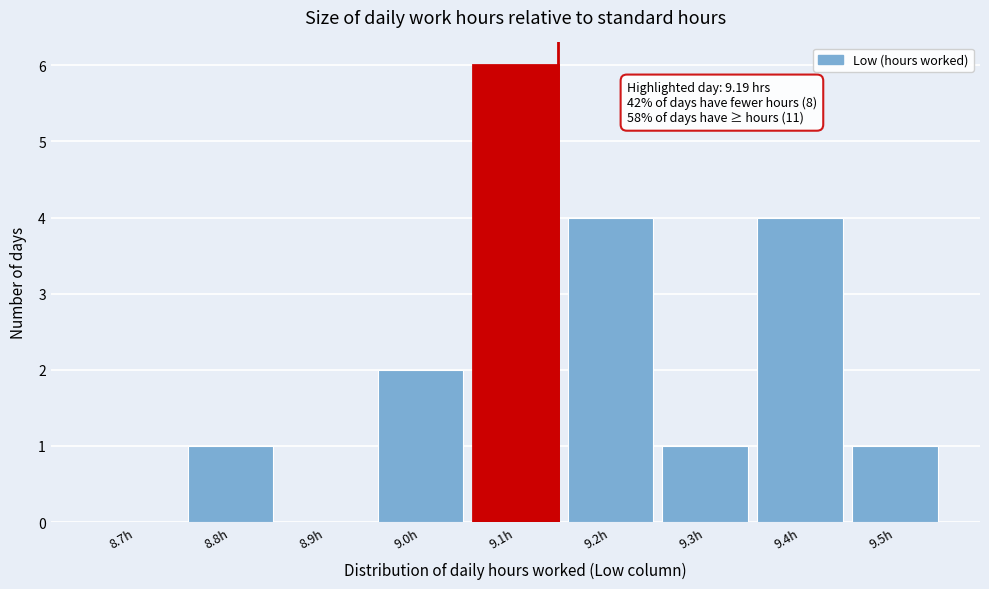

Reading left to right, transcribe all the data shown in this chart.

8.7h=0	8.8h=1	8.9h=0	9.0h=2	9.1h=6	9.2h=4	9.3h=1	9.4h=4	9.5h=1